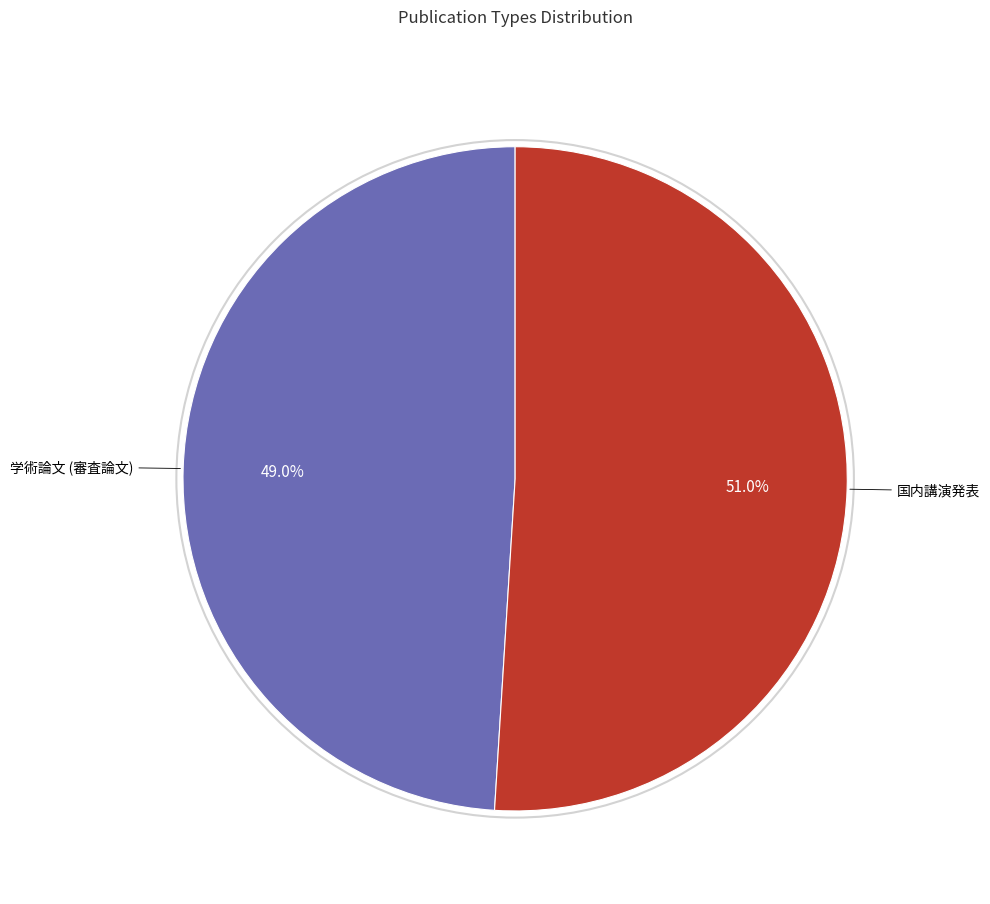

Is 学術論文 (審査論文) the majority of the pie?

No